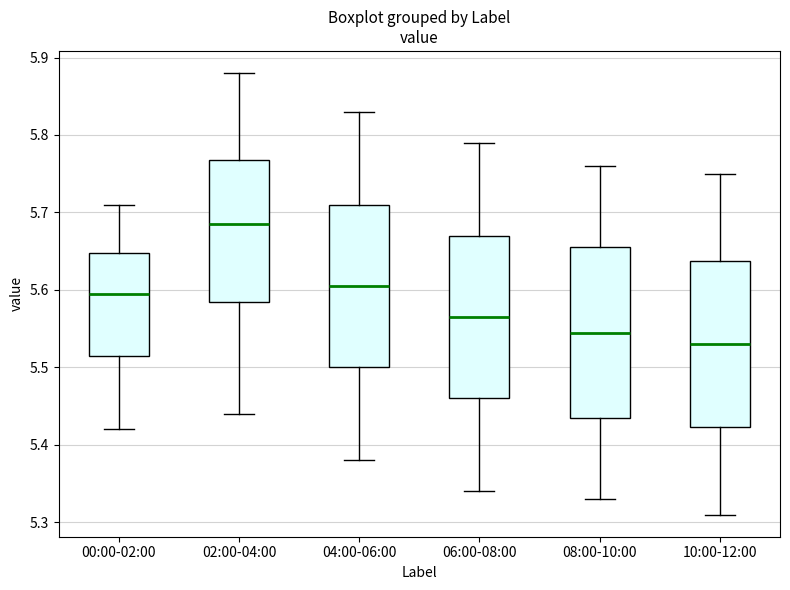

Reading left to right, read every box against the y-axis: the position of its median line, the range the box covers, and the ends of its whiskers. The values are not printed on the chart, so give them approximately, as read against the axis.

00:00-02:00: median 5.60, box 5.52 to 5.65, whiskers 5.42 to 5.71
02:00-04:00: median 5.69, box 5.59 to 5.77, whiskers 5.44 to 5.88
04:00-06:00: median 5.61, box 5.50 to 5.71, whiskers 5.38 to 5.83
06:00-08:00: median 5.57, box 5.46 to 5.67, whiskers 5.34 to 5.79
08:00-10:00: median 5.55, box 5.44 to 5.66, whiskers 5.33 to 5.76
10:00-12:00: median 5.53, box 5.42 to 5.64, whiskers 5.31 to 5.75